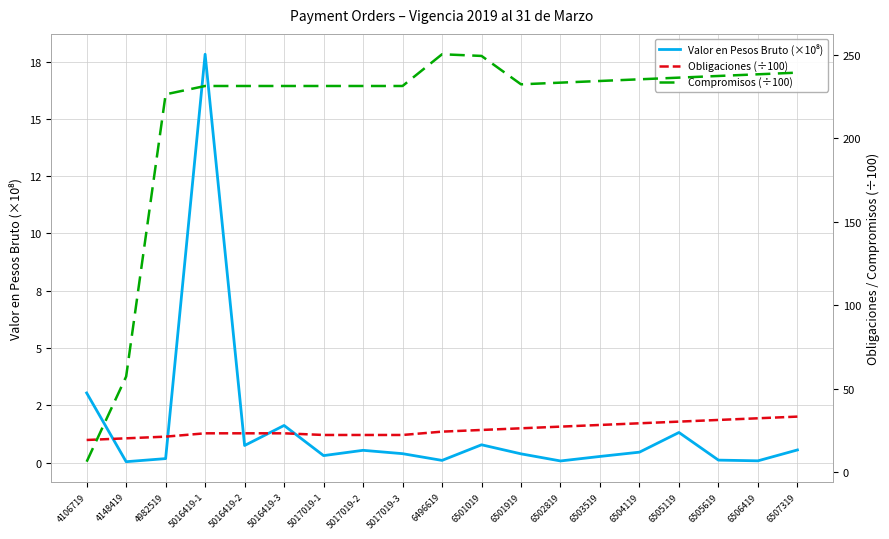

What is the total value across all series at 6496619?

274.5